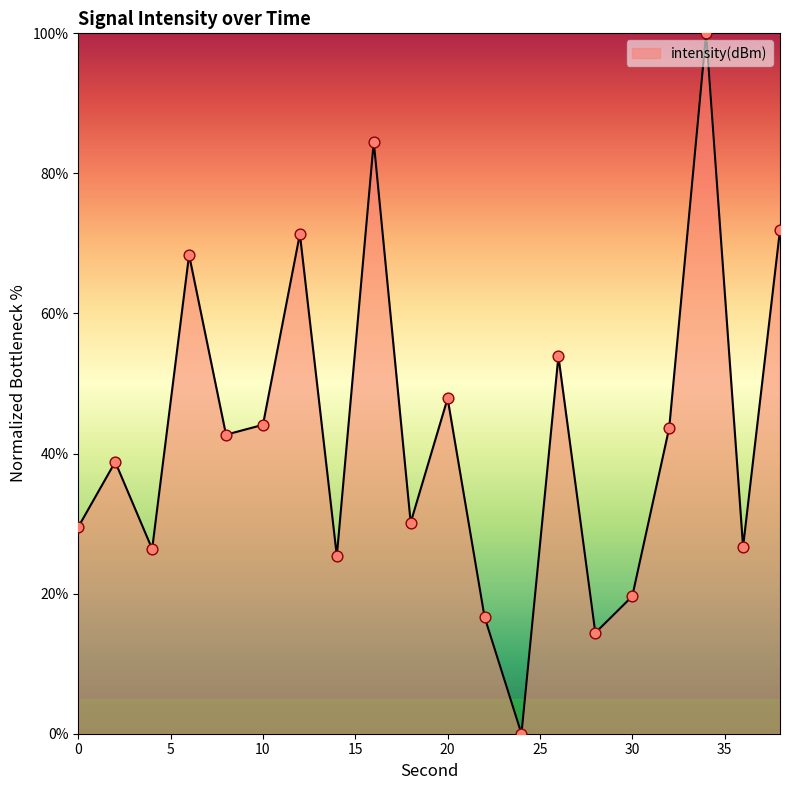

What is the difference between the maximum and minimum values?

100.0